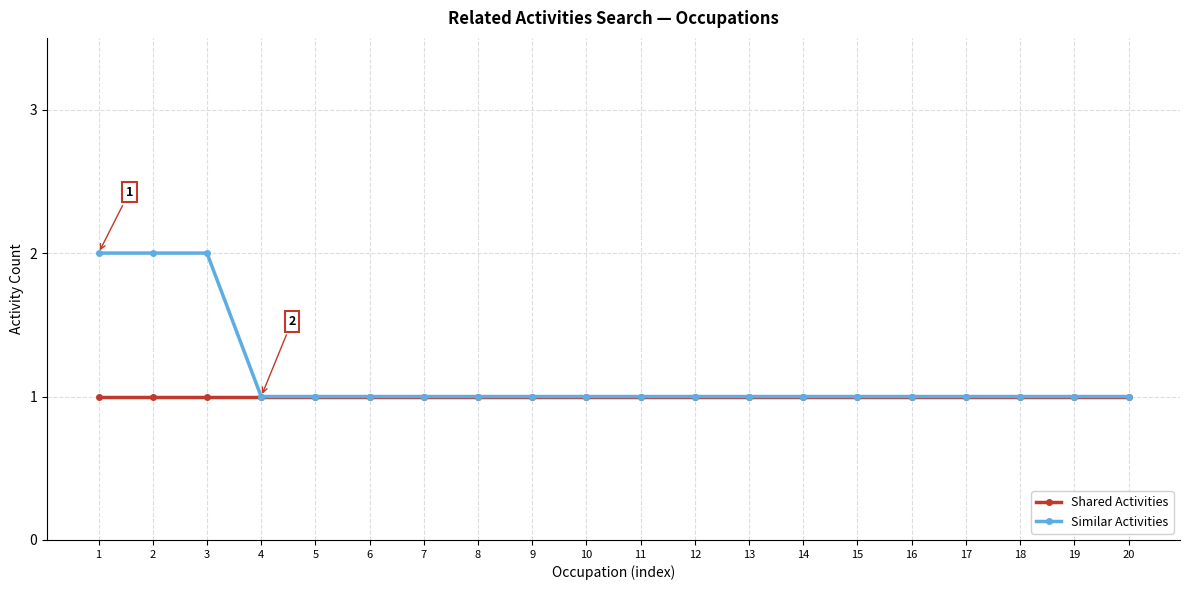

Rank the series at 3 from highest to lowest value.

Similar Activities, Shared Activities